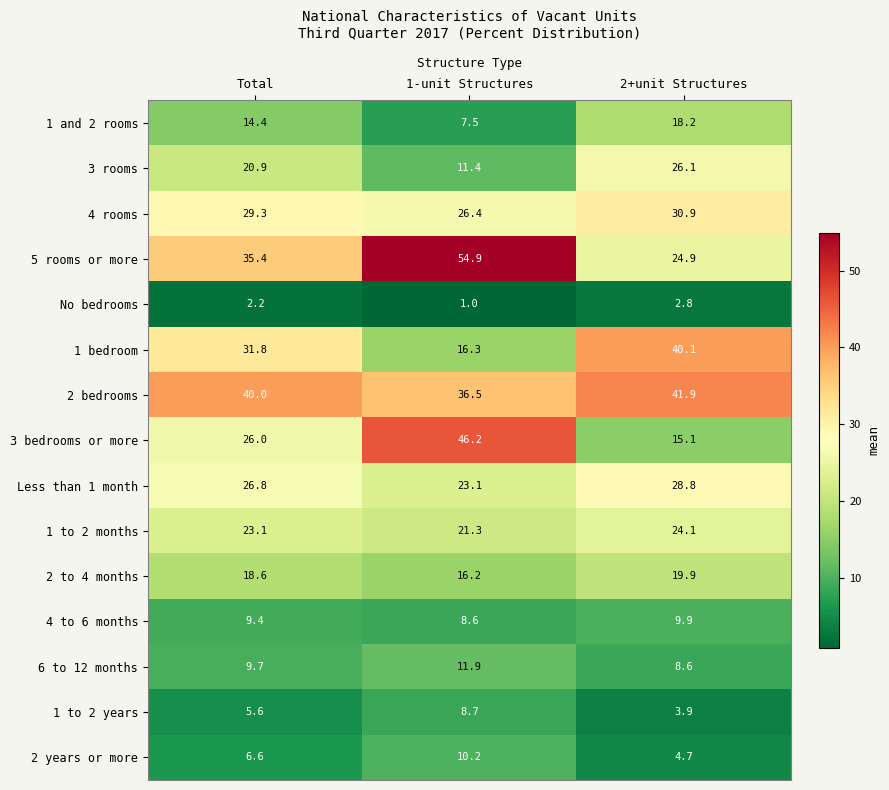

What is the lowest value of the 2 bedrooms series?

36.5